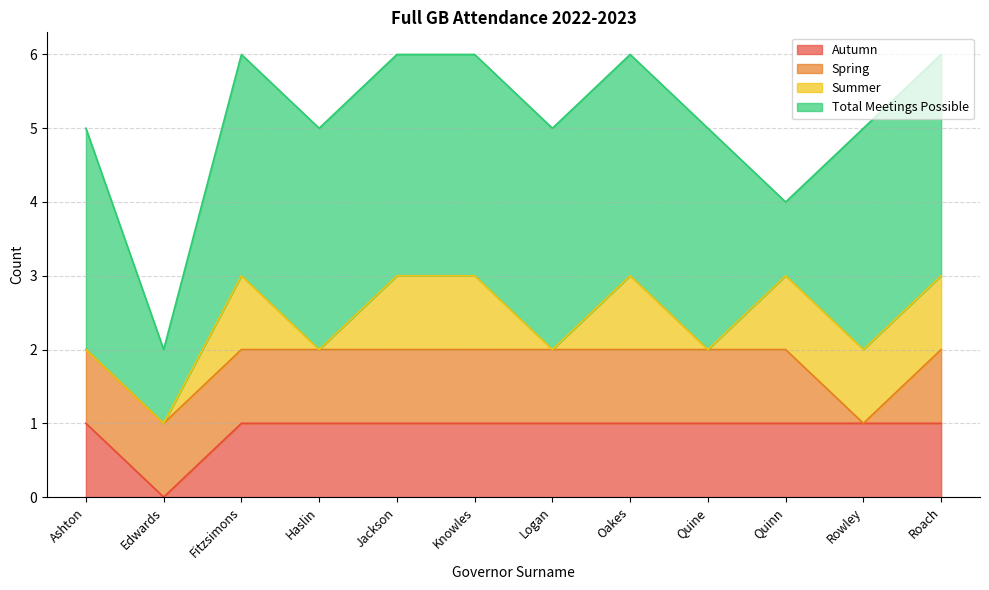

At which label does Autumn reach its minimum?

Edwards